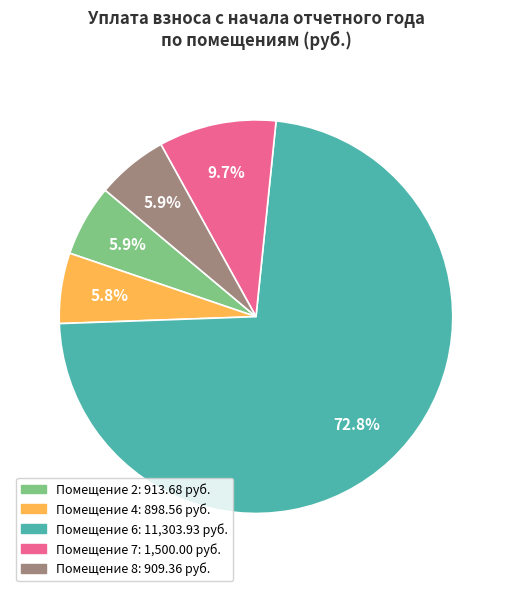

To the nearest percent, what is the average slice percentage?

20%